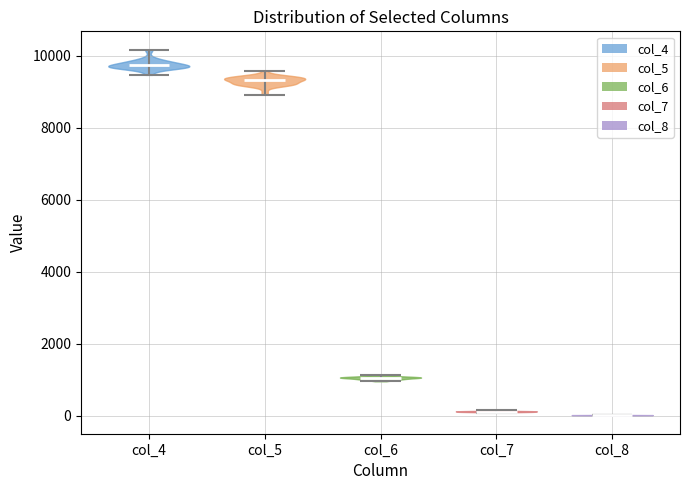

What is the highest point the violin for col_8 reaches on the y-axis? The values are not printed on the chart, so give them approximately, as read against the axis.

0